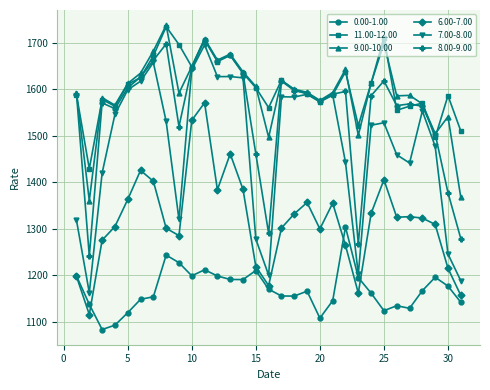

What is the greatest value displayed?

1738.2